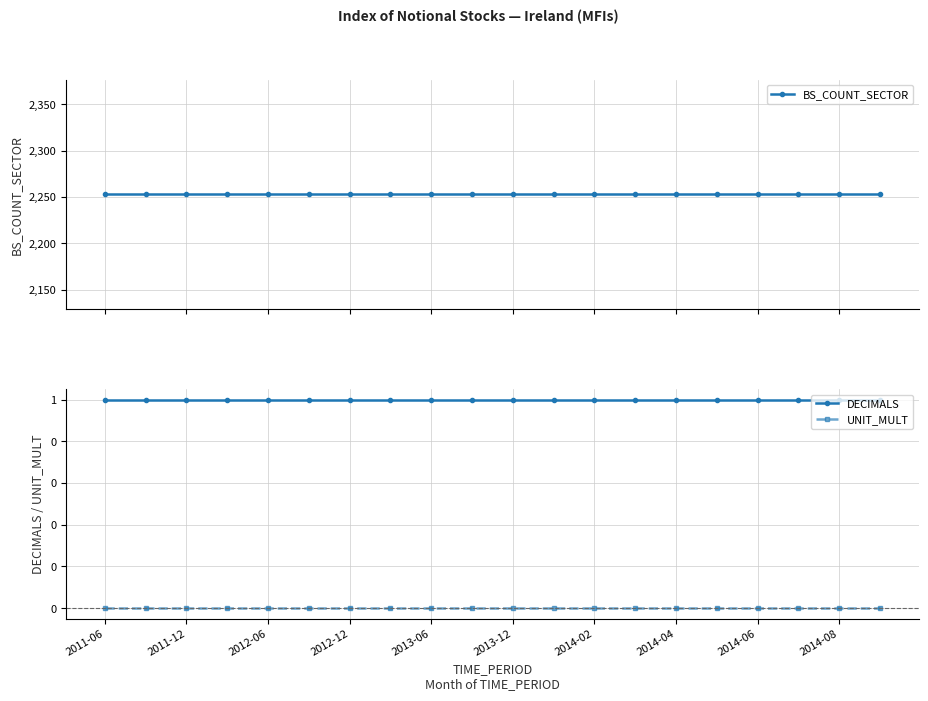

At which label does BS_COUNT_SECTOR reach its peak?

2011-06